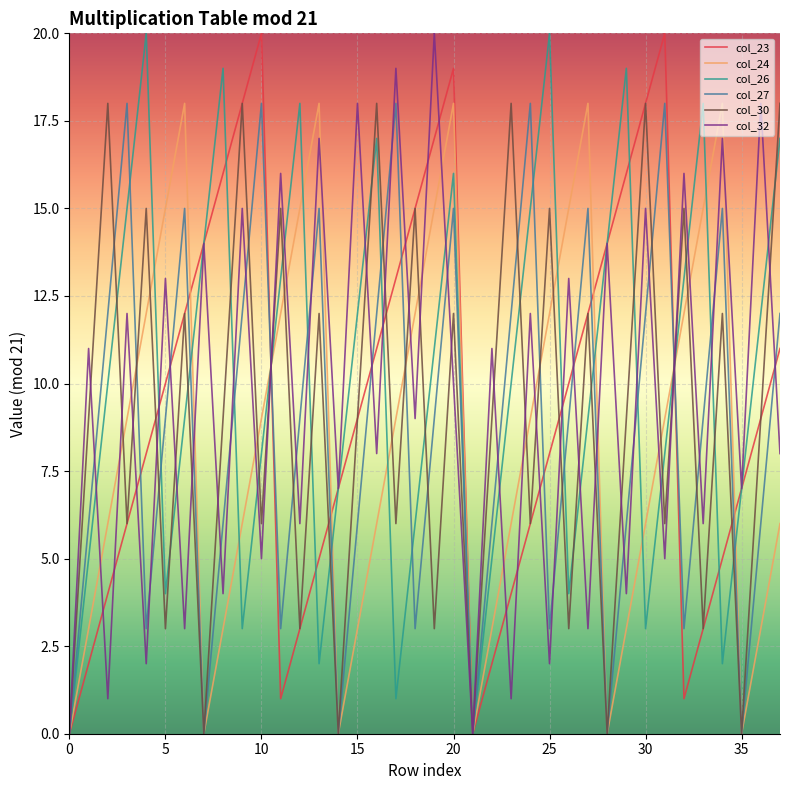

What is the highest value of the col_23 series?

20